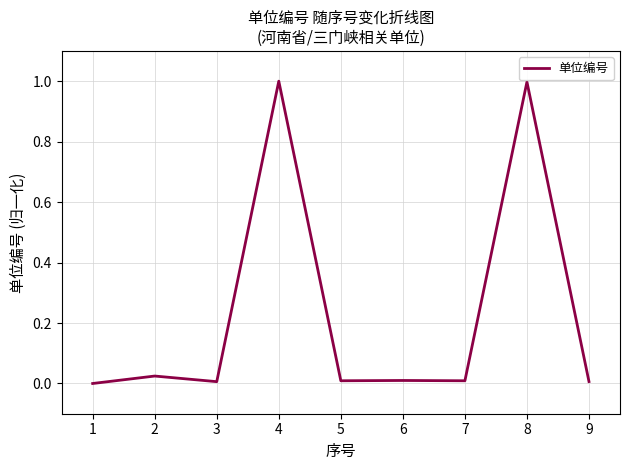

What is the maximum value shown in the chart?

1.0